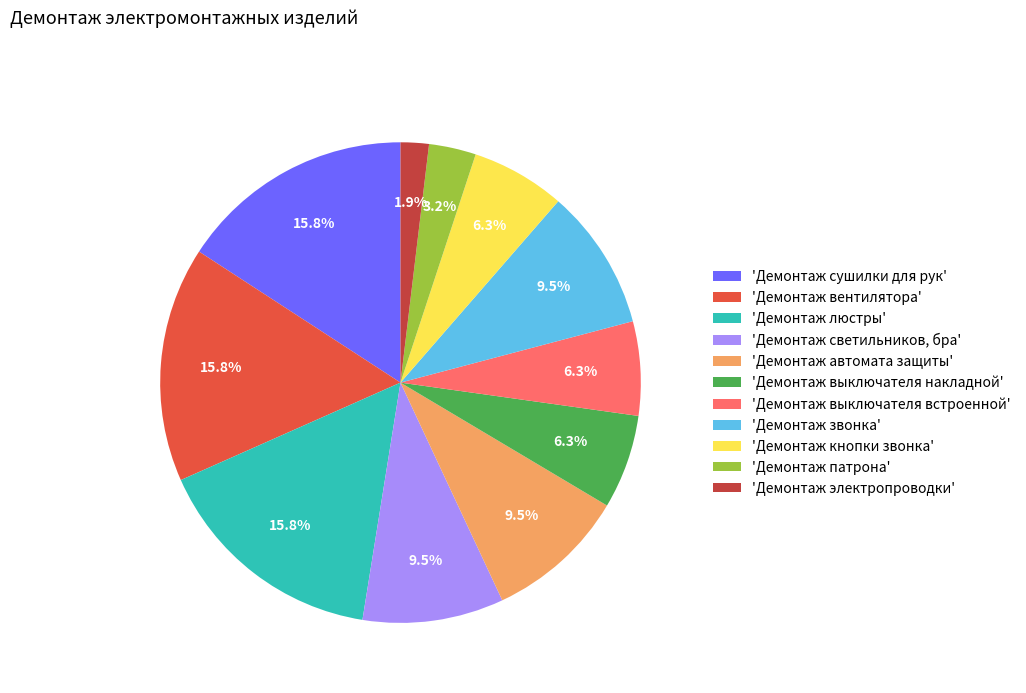

Approximately how many times larger is the value at 'Демонтаж автомата защиты' compared to 'Демонтаж выключателя встроенной'?

1.5